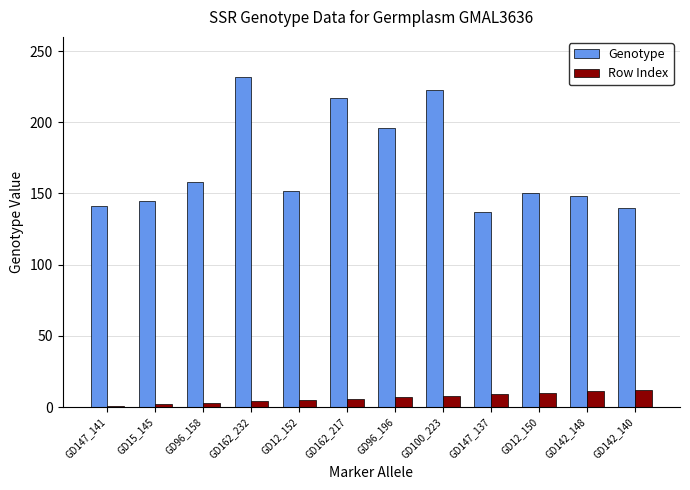

Which series has the largest range (max minus min)?

Genotype